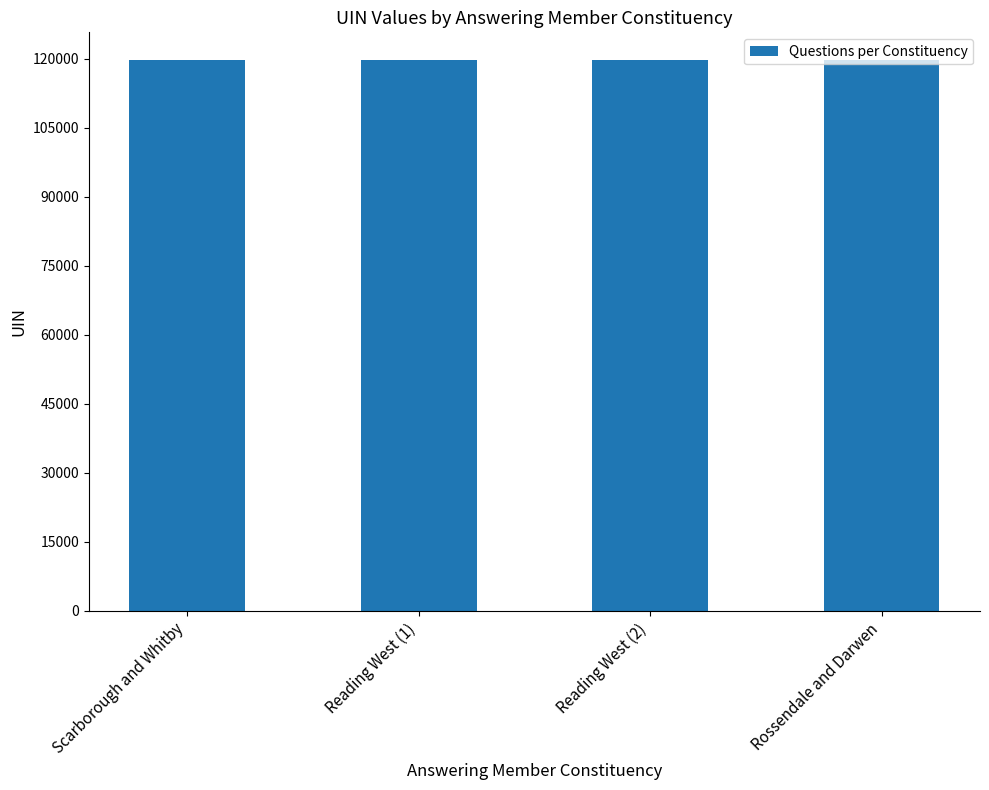

What is the smallest value displayed?

119703